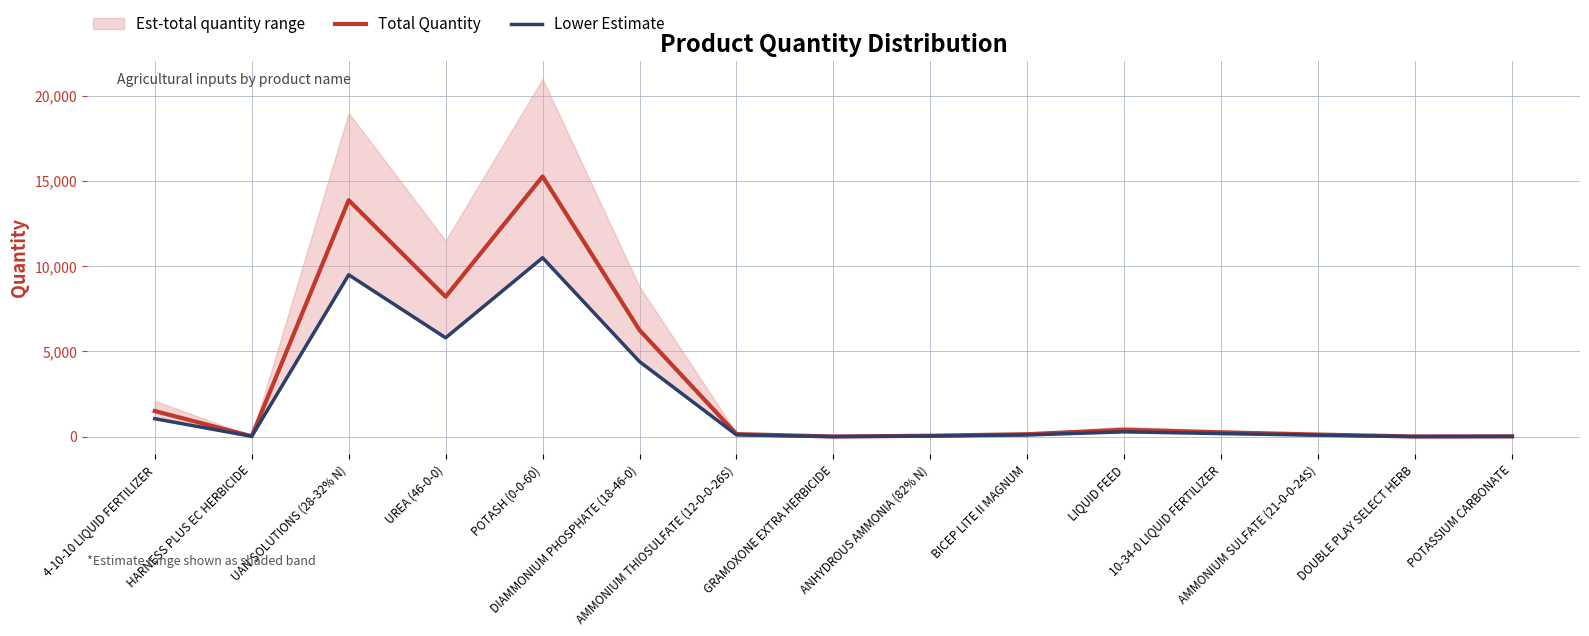

What is the average value of the Lower Estimate series?

2136.2